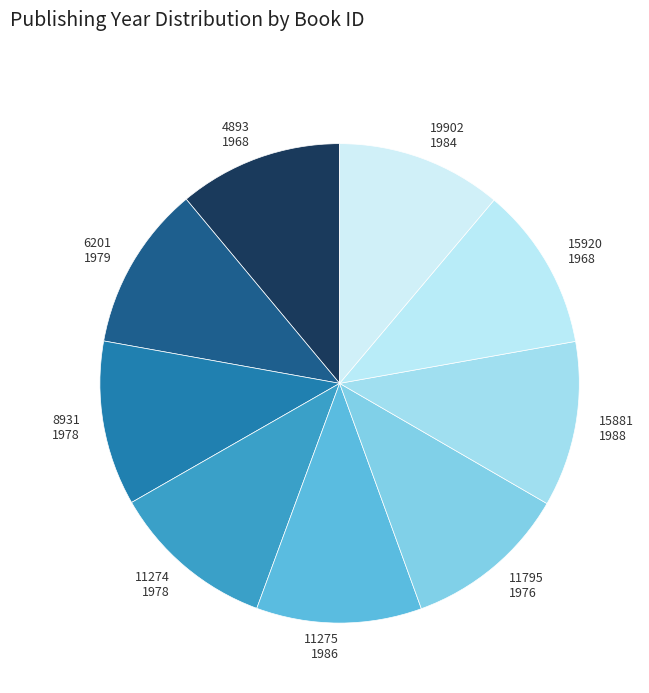

How many segments does this pie chart have?

9